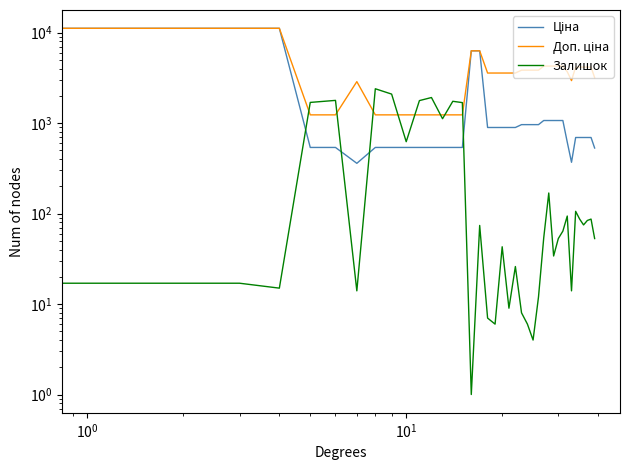

Is the value of Залишок at $\mathdefault{10^{2}}$ greater than the value of Ціна at 9?

No